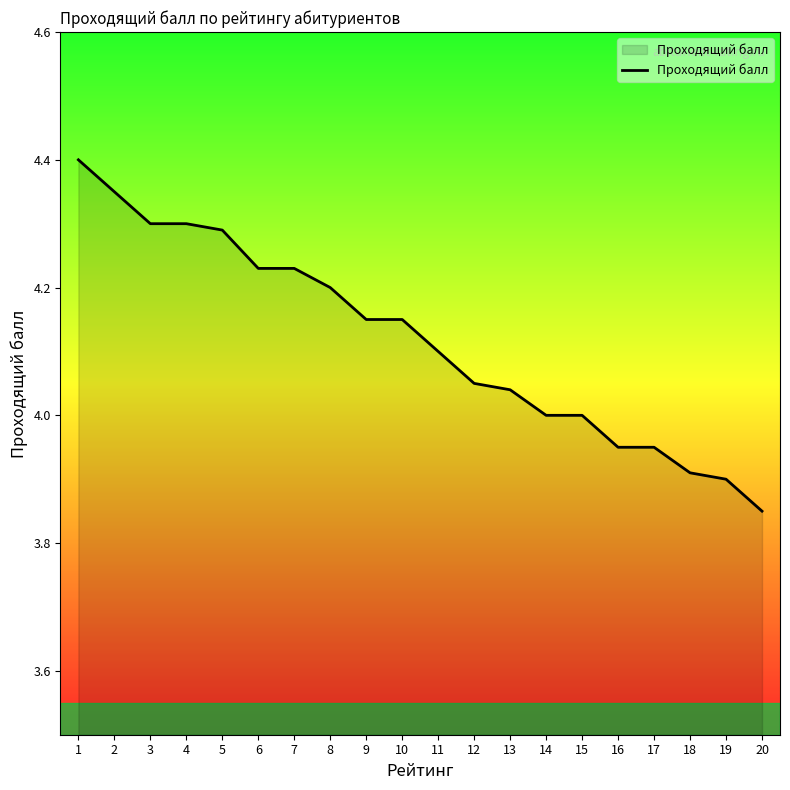

True or false: the data shows 4.2 at 10.

True